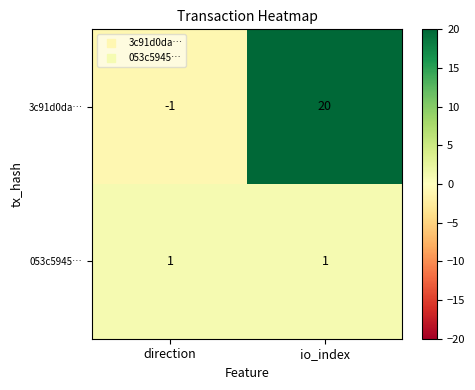

Which label corresponds to the largest value in the chart?

io_index